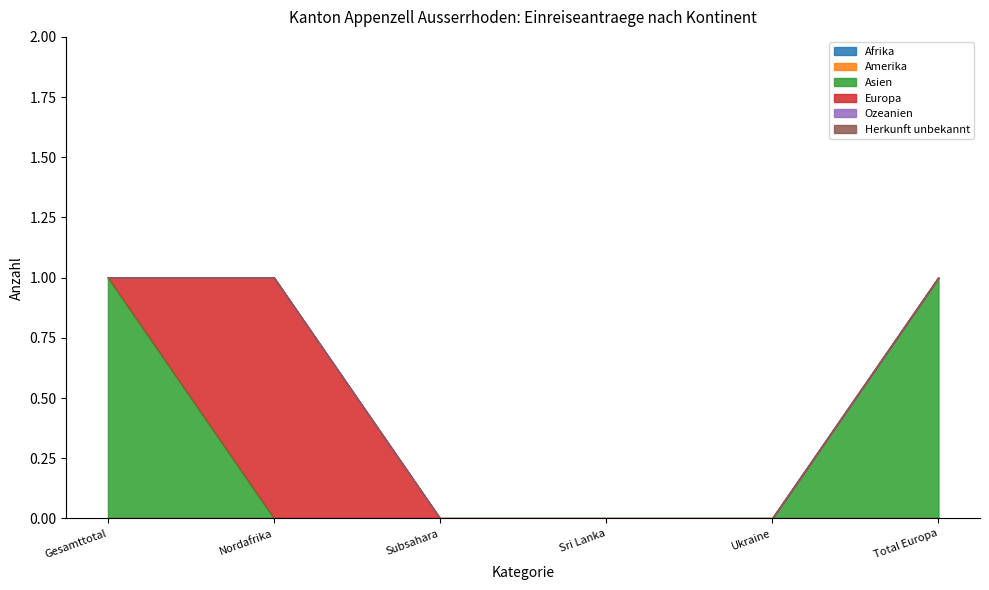

The value of Afrika at Sri Lanka is 0. True or false?

True